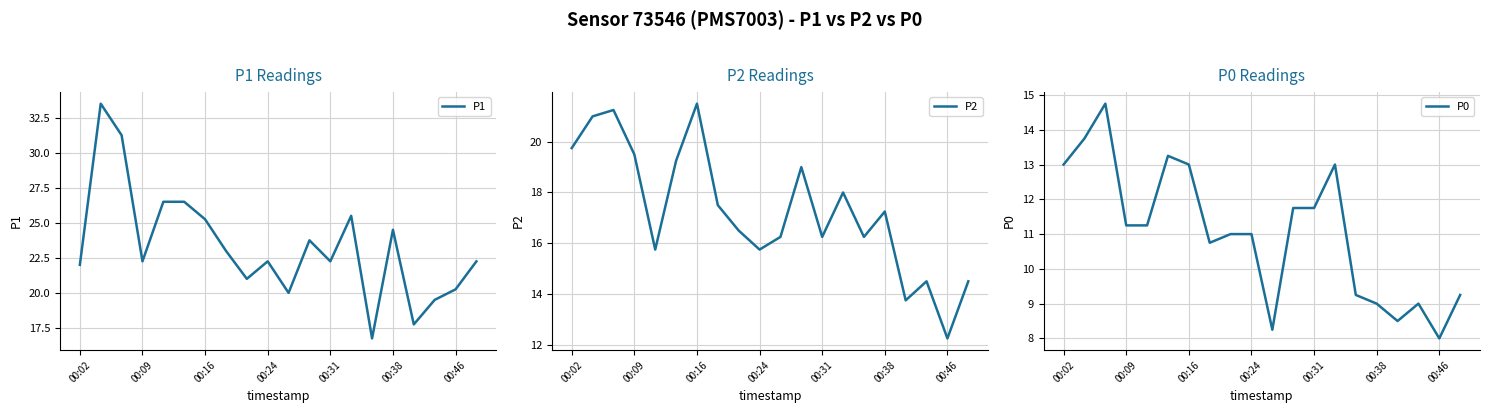

Is it true that P0 equals 11.8 at 00:31?

True